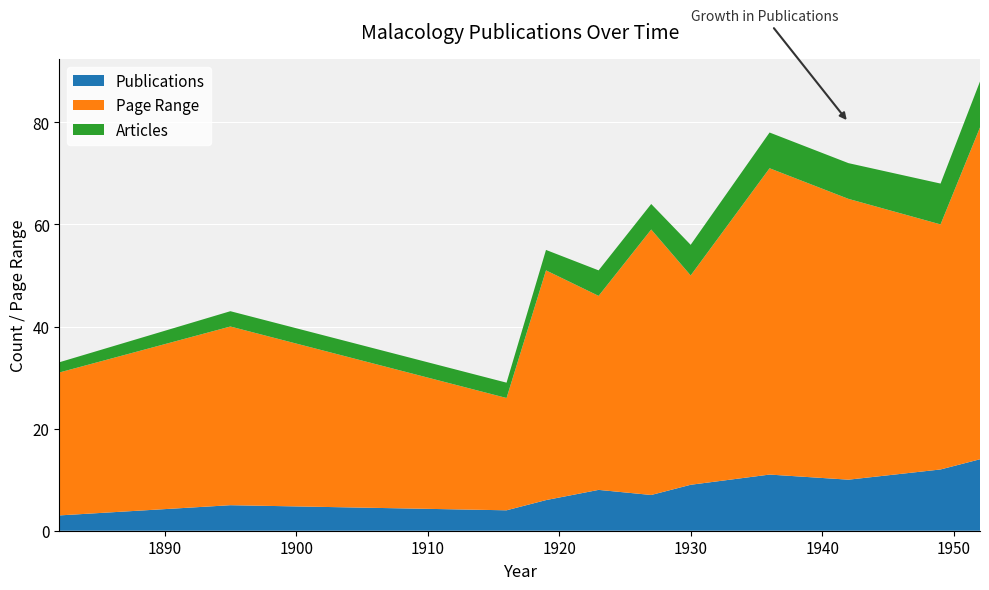

Reading left to right, transcribe all the data shown in this chart.

Publications: 1882=3	1895=5	1916=4	1919=6	1923=8	1927=7	1930=9	1936=11	1942=10	1949=12	1952=14
Page Range: 1882=28	1895=35	1916=22	1919=45	1923=38	1927=52	1930=41	1936=60	1942=55	1949=48	1952=65
Articles: 1882=2	1895=3	1916=3	1919=4	1923=5	1927=5	1930=6	1936=7	1942=7	1949=8	1952=9